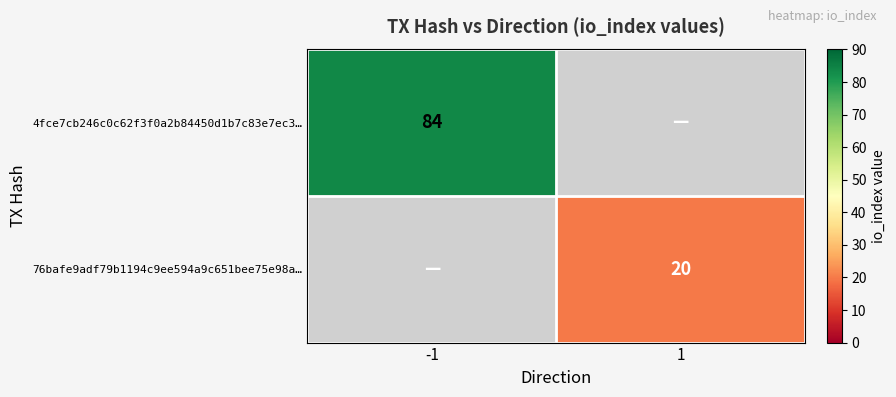

Which label corresponds to the largest value in the chart?

-1